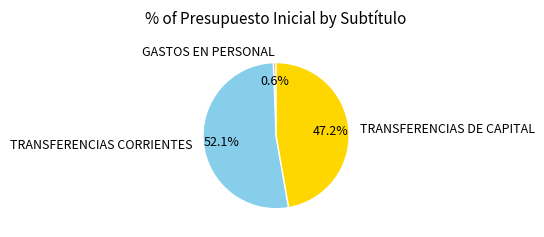

To the nearest percent, what is the combined percentage of TRANSFERENCIAS CORRIENTES and TRANSFERENCIAS DE CAPITAL?

99%